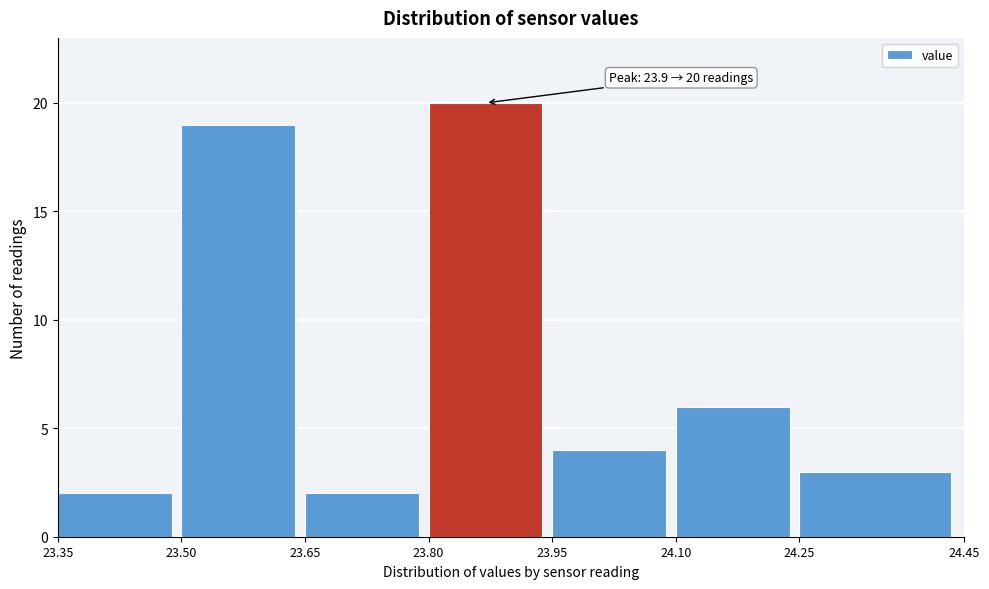

Which range on the x-axis has the tallest bar?

23.80 to 23.95